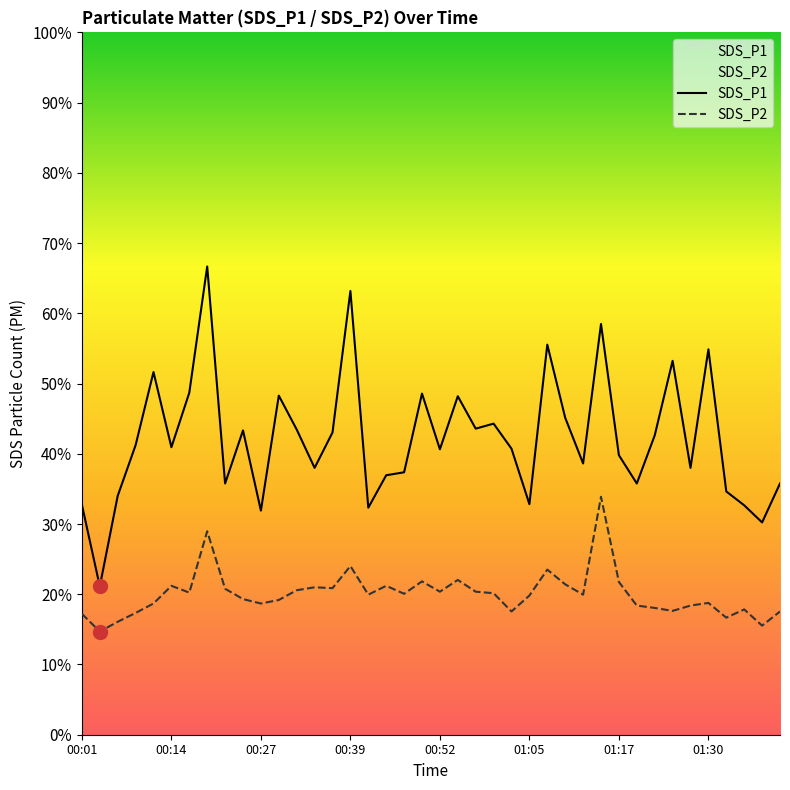

What is the sum of the SDS_P2 values at 00:52 and 00:42?

9.6